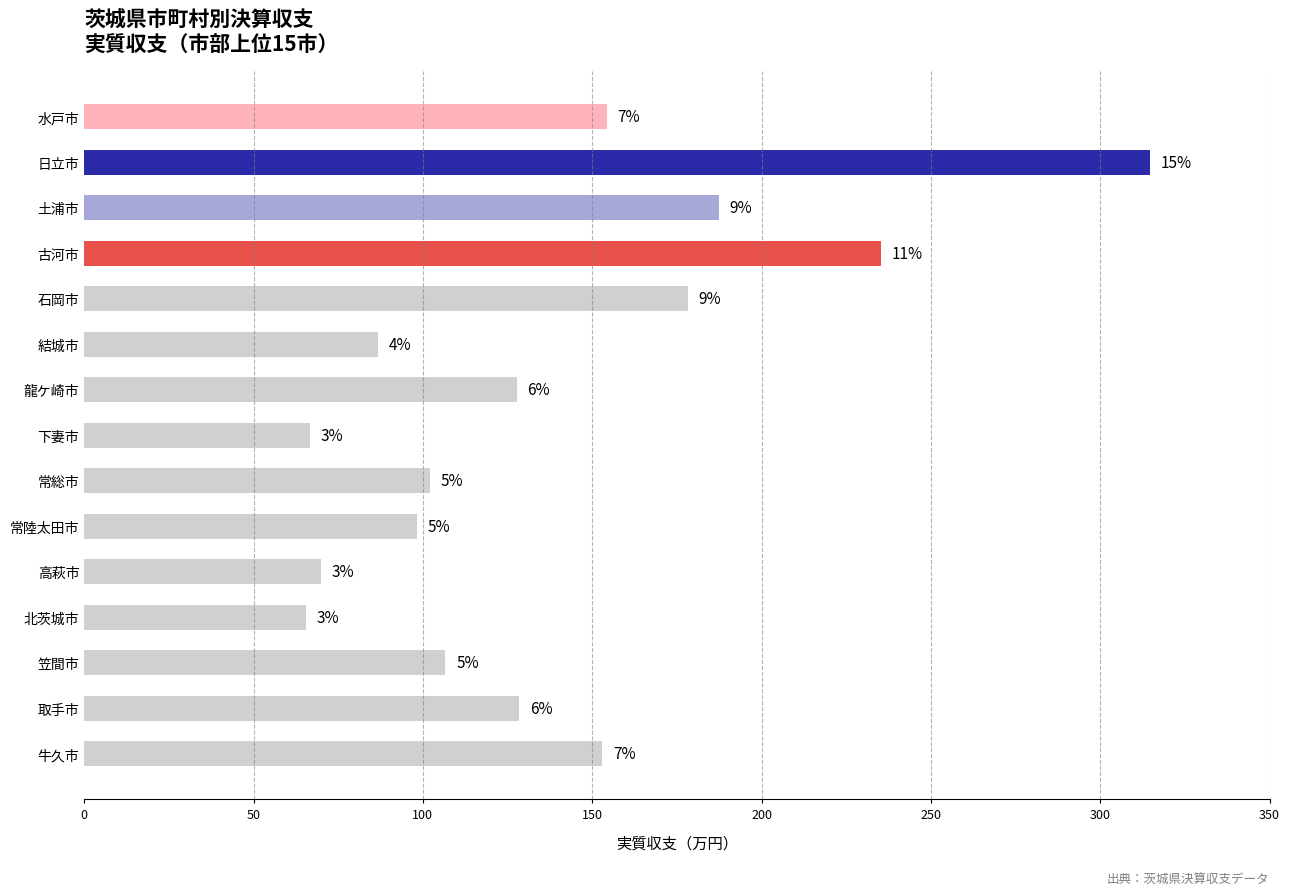

How many data points does each series have?

15